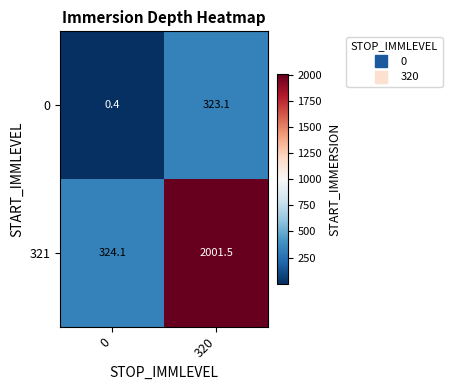

Reading left to right, transcribe all the data shown in this chart.

0: 0=0.4	320=323.1
321: 0=324.1	320=2001.5